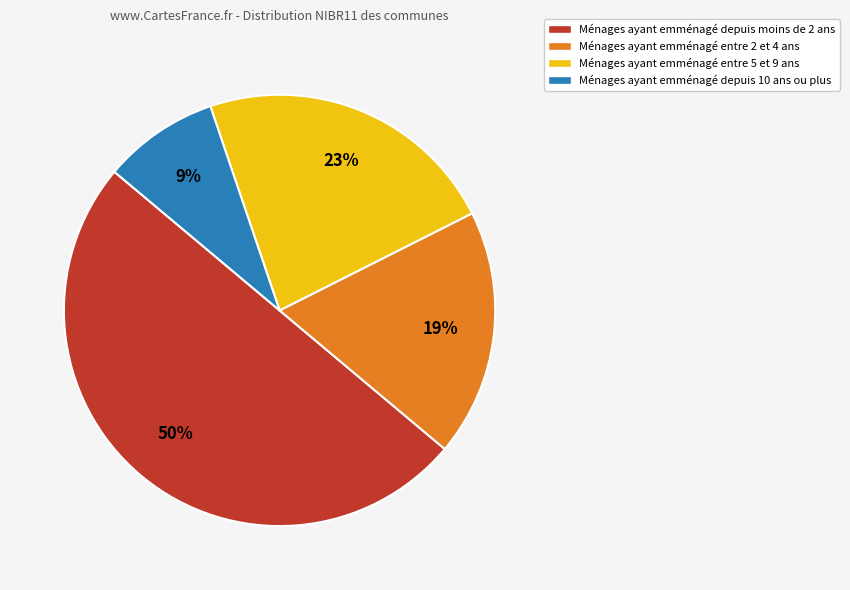

To the nearest percent, what is the difference between the largest and smallest slice percentages?

41%